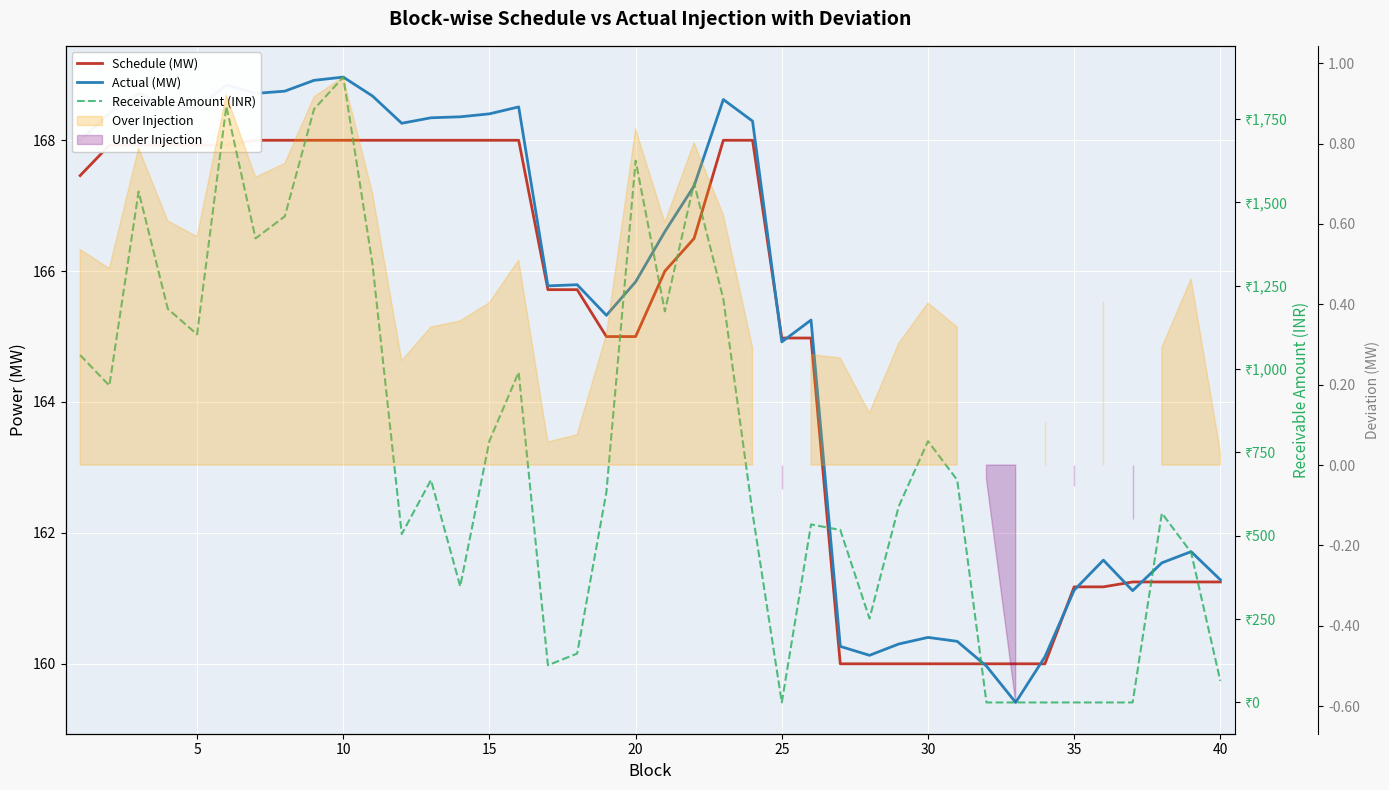

Is this an area chart (filled region under the line)?

No